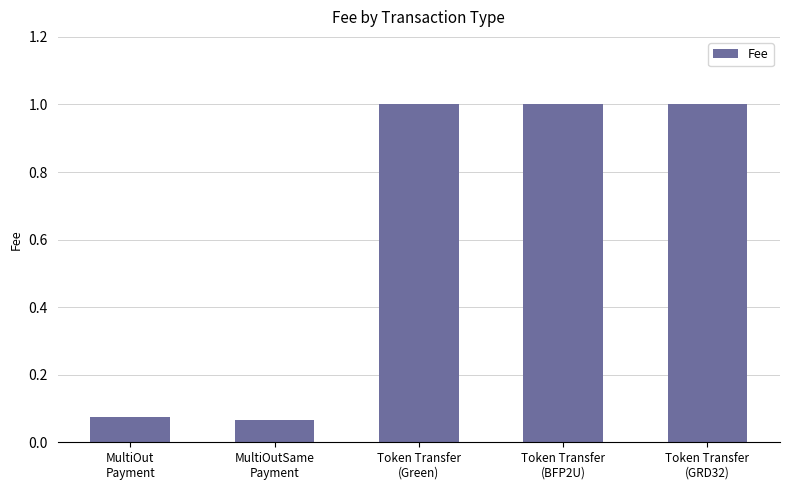

Between MultiOut
Payment and Token Transfer
(Green), which is larger?

Token Transfer
(Green)